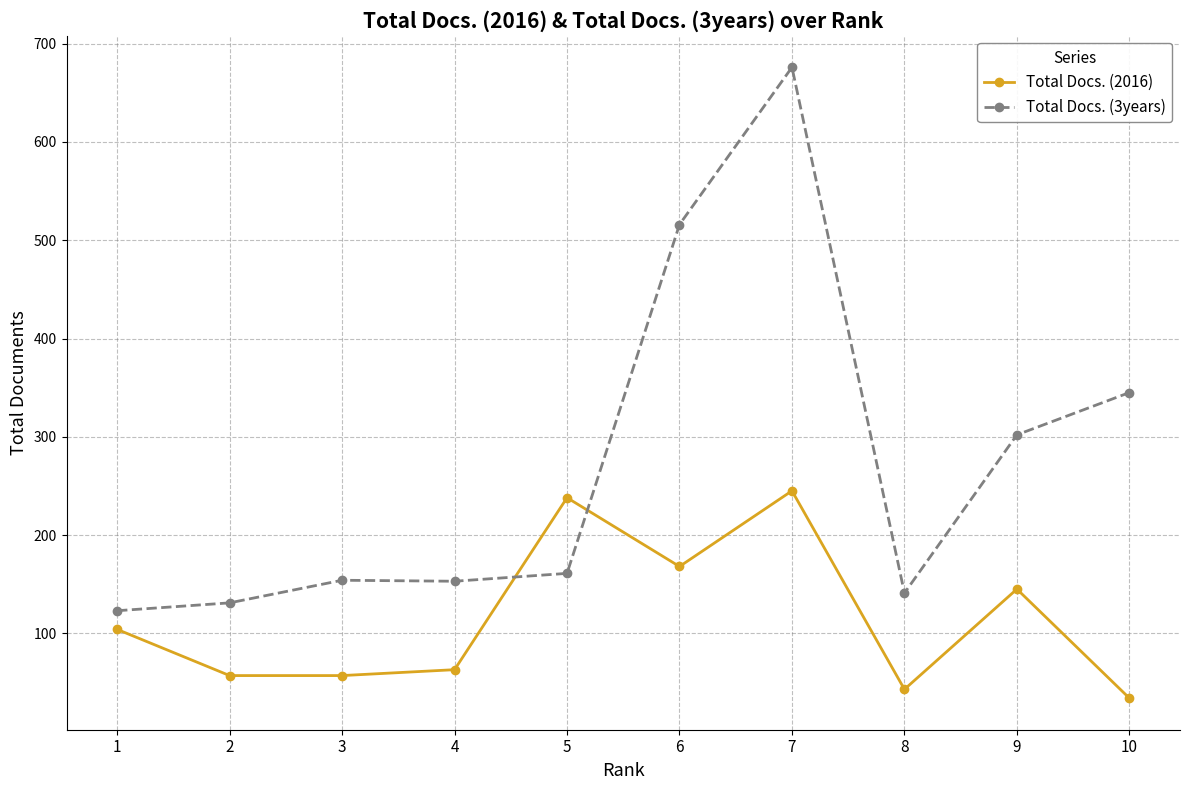

What value does the Total Docs. (3years) series have at 3, to the nearest 100?

200